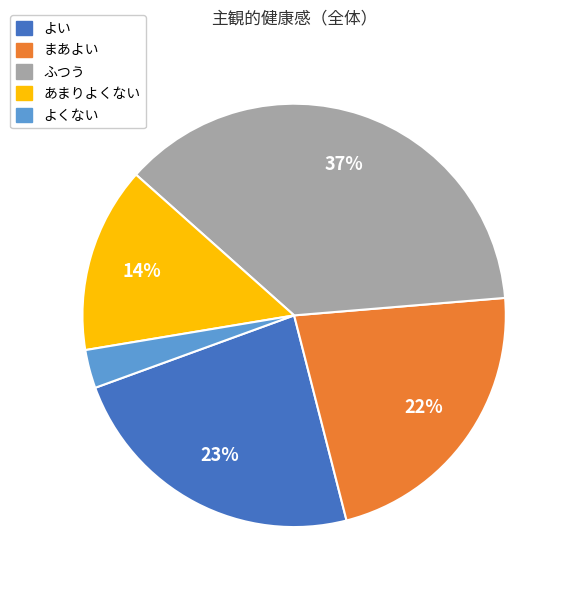

To the nearest percent, what is the difference between the よくない and よい slice percentages?

20%